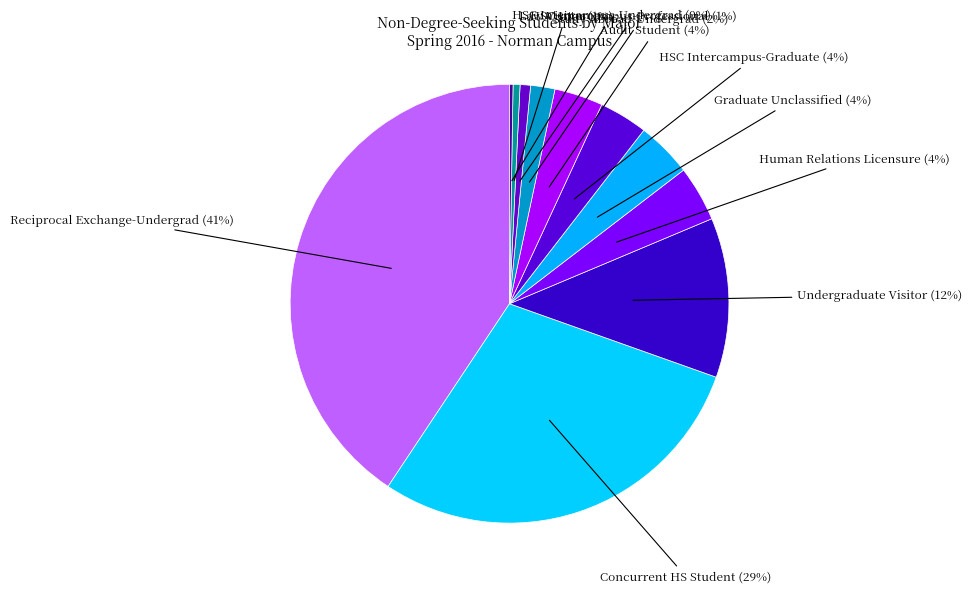

To the nearest percent, what is the difference between the largest and smallest slice percentages?

40%